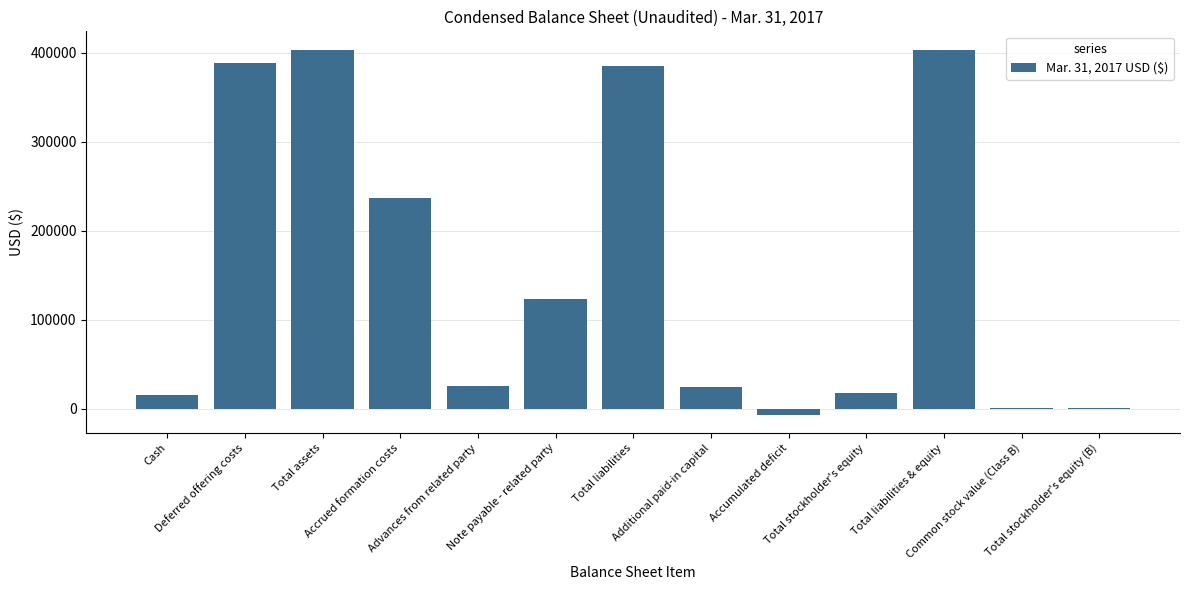

What is the maximum value shown in the chart?

403801